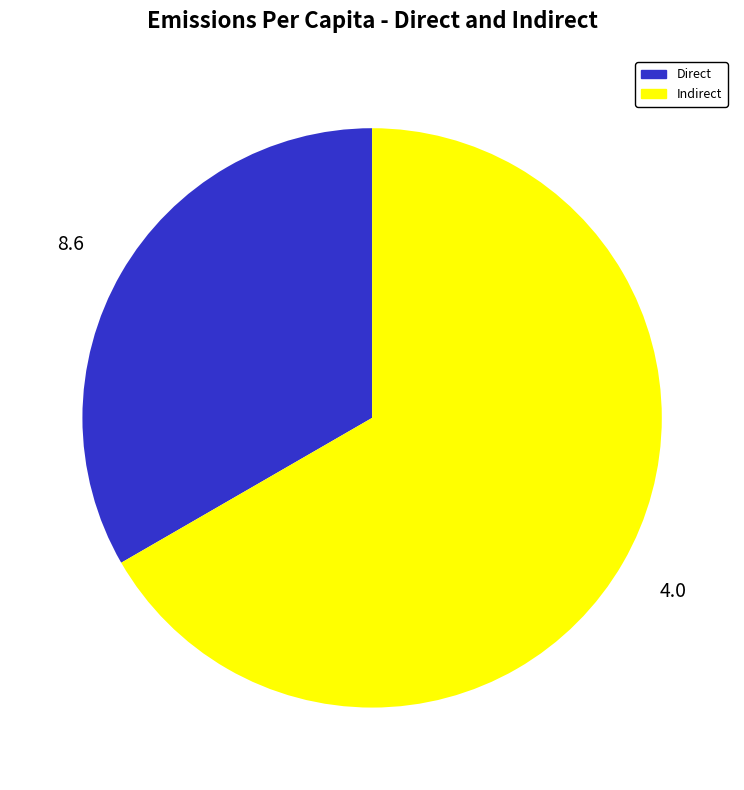

Count the number of slices in the pie.

2